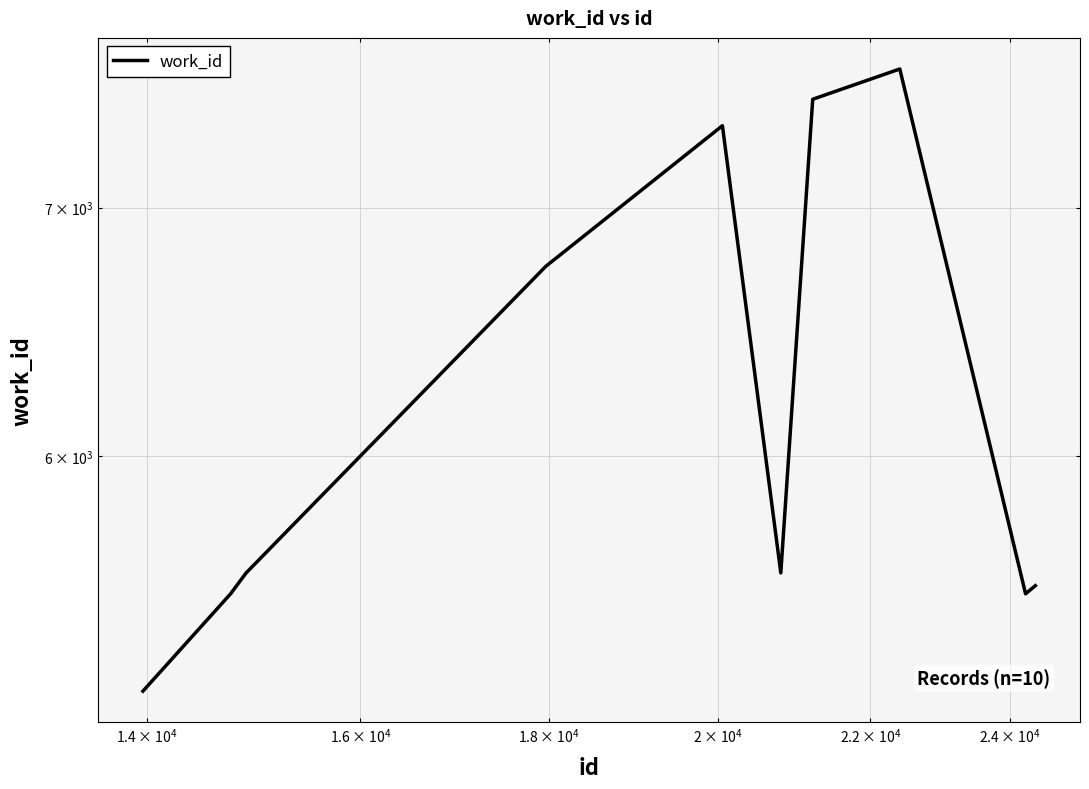

True or false: the data has more than 2 interior local peaks.

False